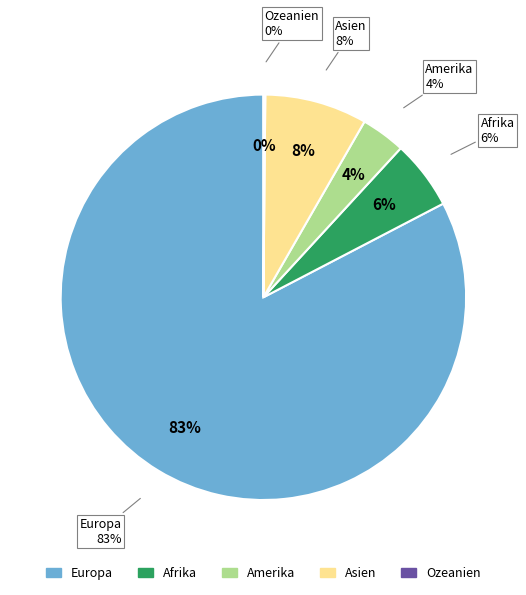

Is there any slice that represents more than half of the pie?

Yes